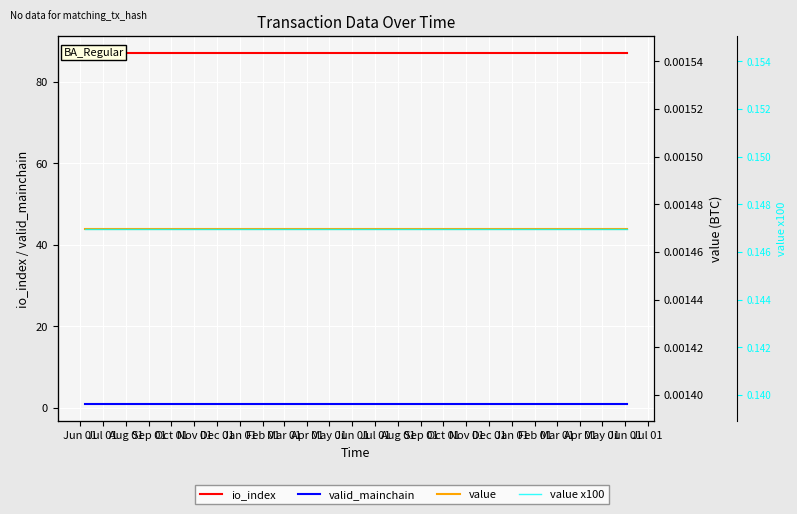

Read the valid_mainchain value at Feb 01.

1.0